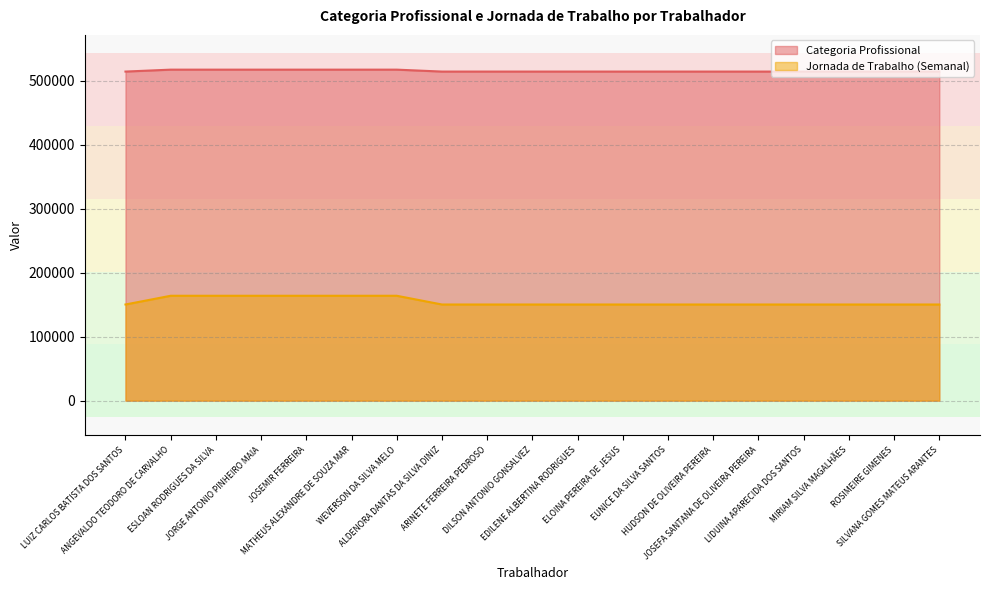

What is the sum of the Jornada de Trabalho (Semanal) values at ALDENORA DANTAS DA SILVA DINIZ and ROSIMEIRE GIMENES?

300534.7